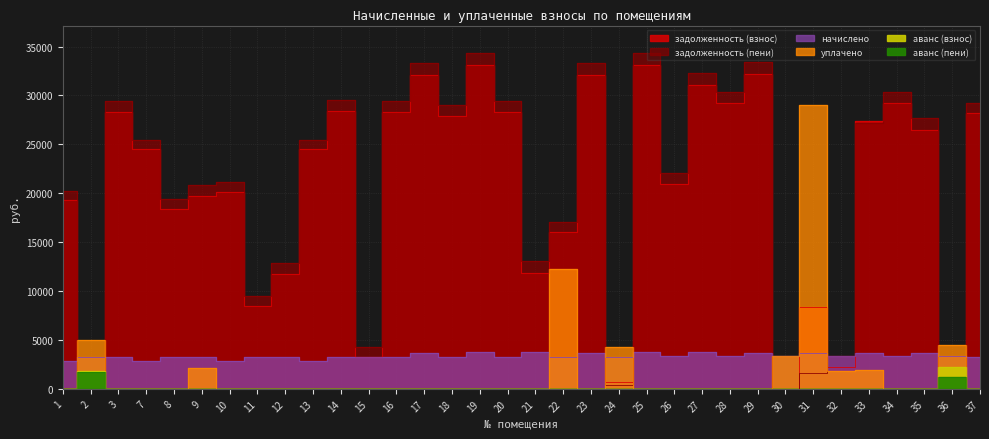

What are all the series names shown in the legend?

задолженность (взнос), задолженность (пени), начислено, уплачено, аванс (взнос), аванс (пени)